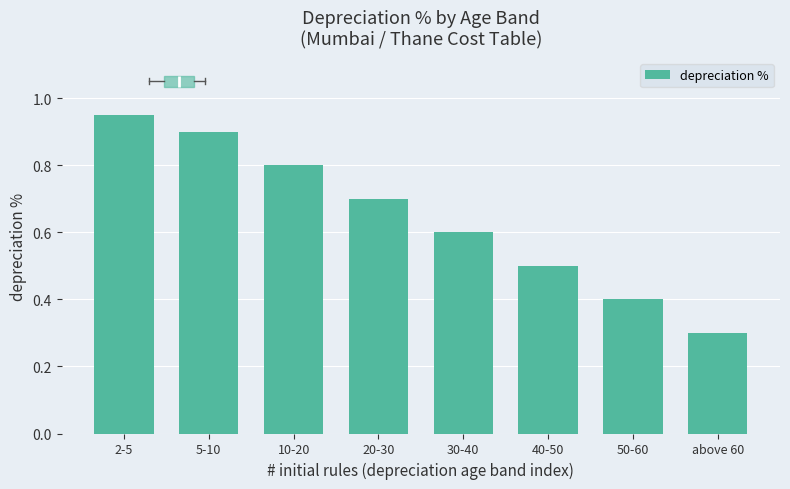

Which label corresponds to the largest value in the chart?

2-5